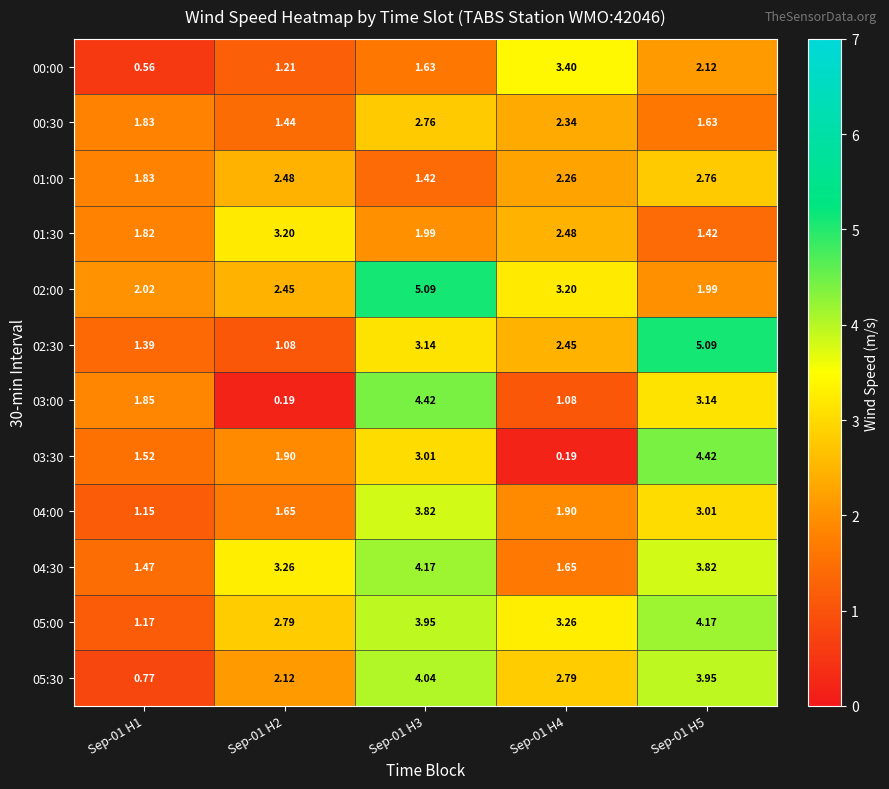

Which series changed the most between Sep-01 H1 and Sep-01 H4?

00:00